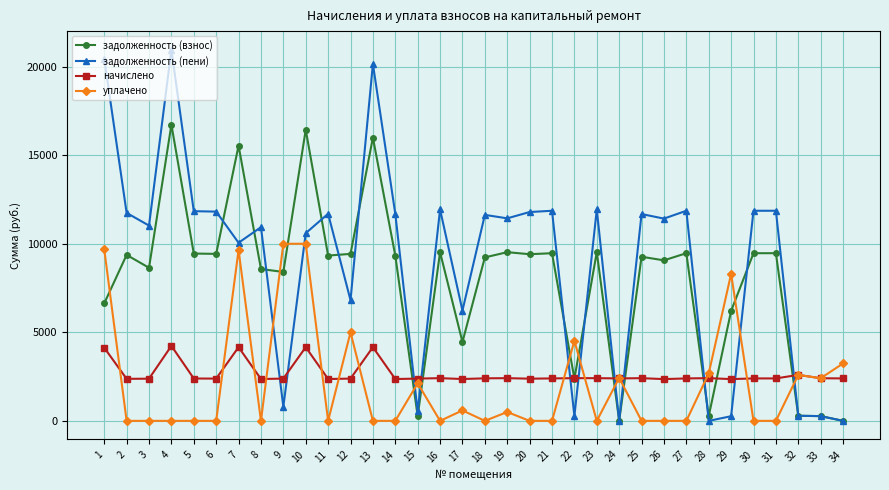

Which series changed the most between 15 and 26?

задолженность (пени)